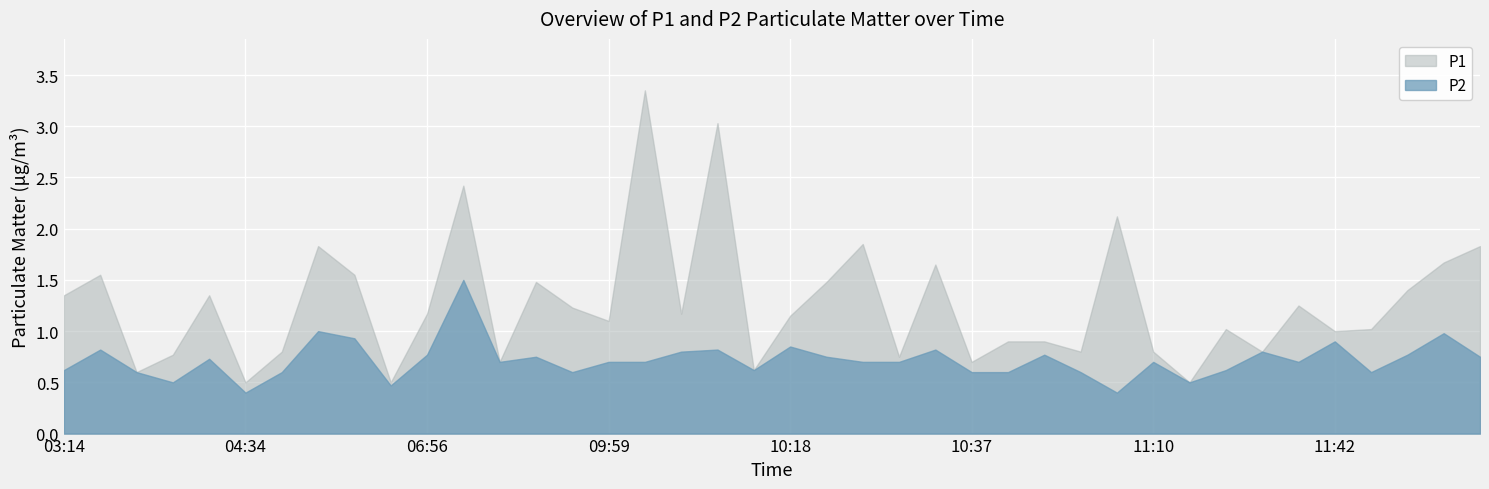

What is the total value across all series at 11:10?

1.5